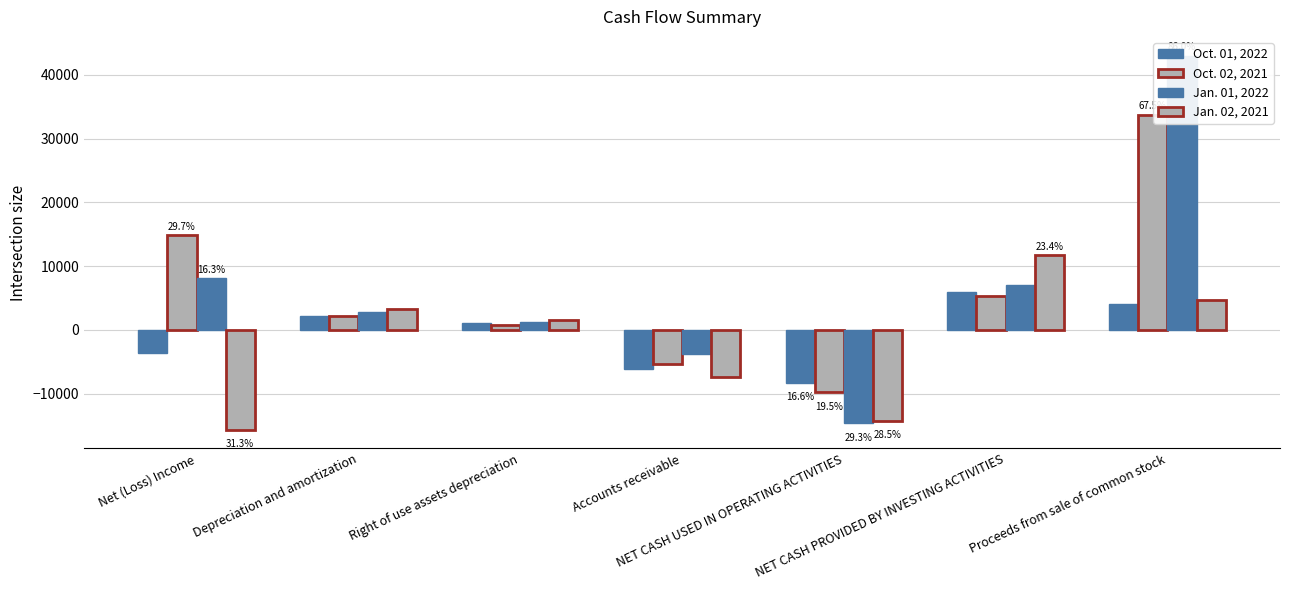

How many bars are there in total?

28